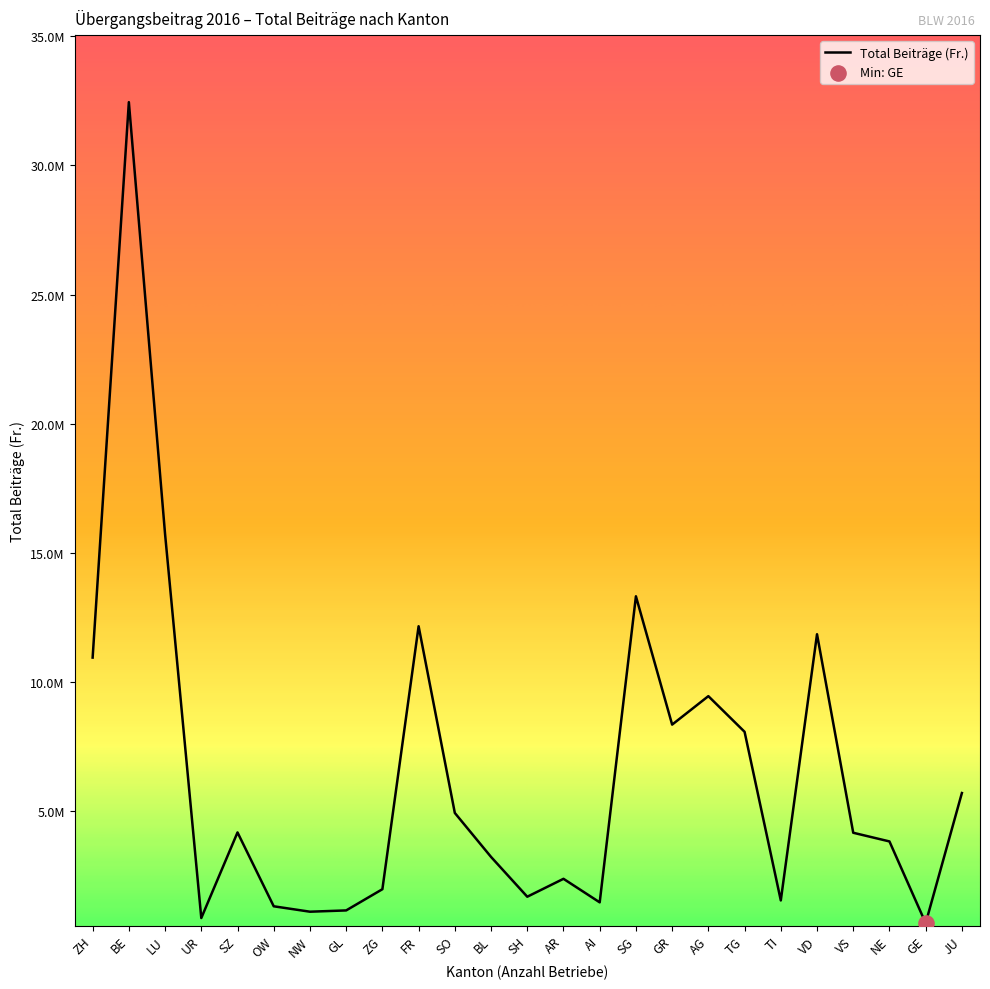

What is the ratio of the value at OW to the value at ZH?

0.1